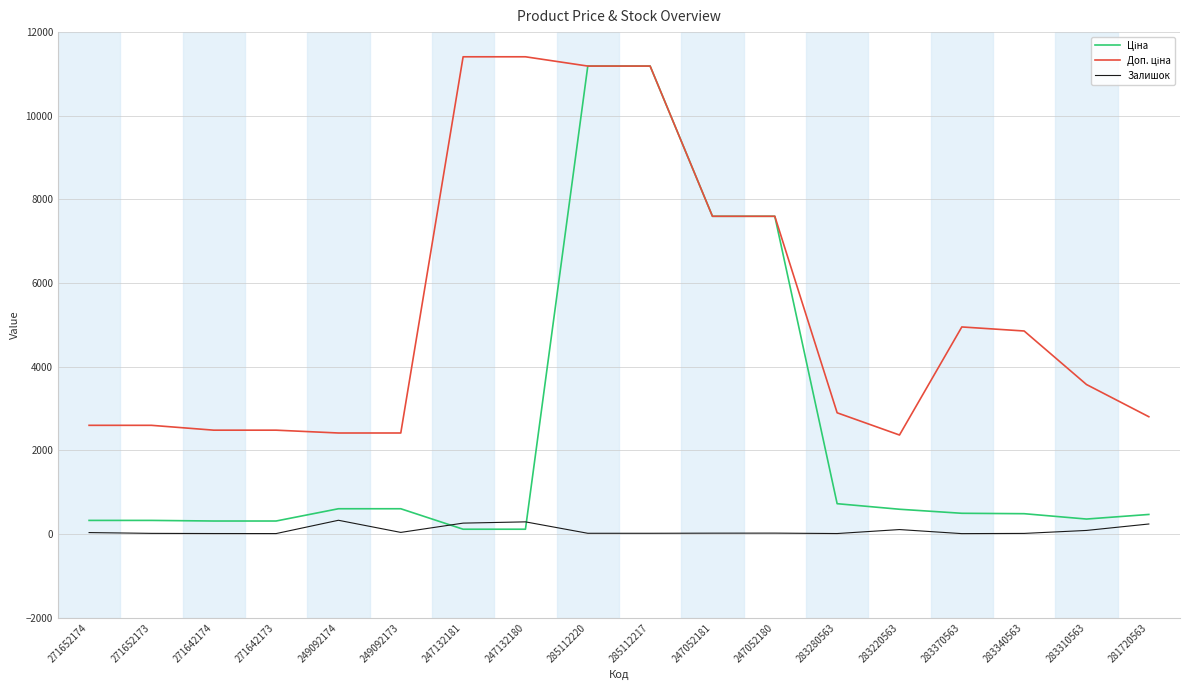

Is this an area chart (filled region under the line)?

No